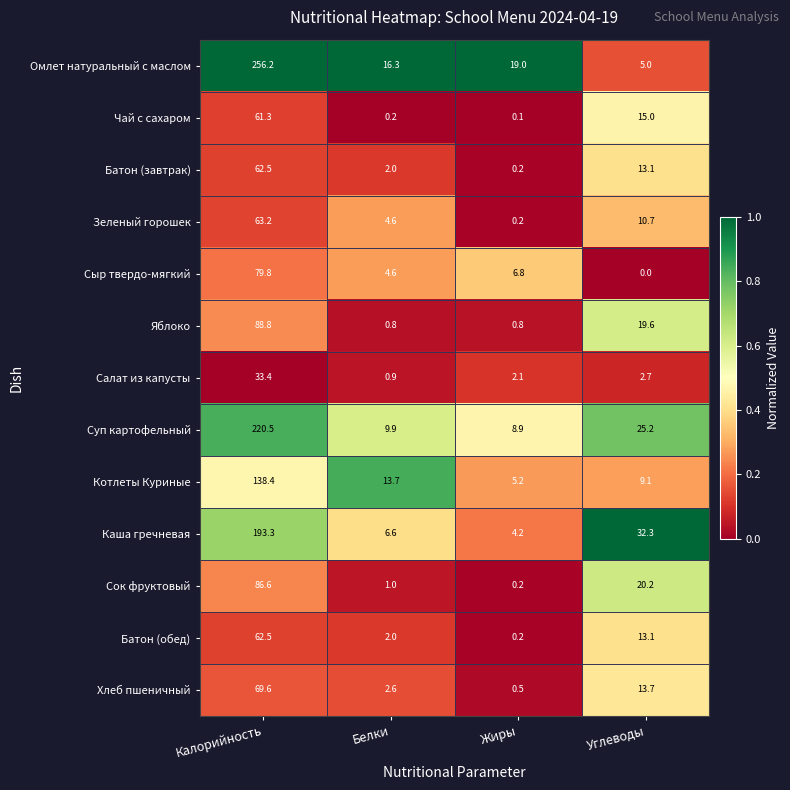

The Батон (обед) series shows 0.9 at Белки. True or false?

False